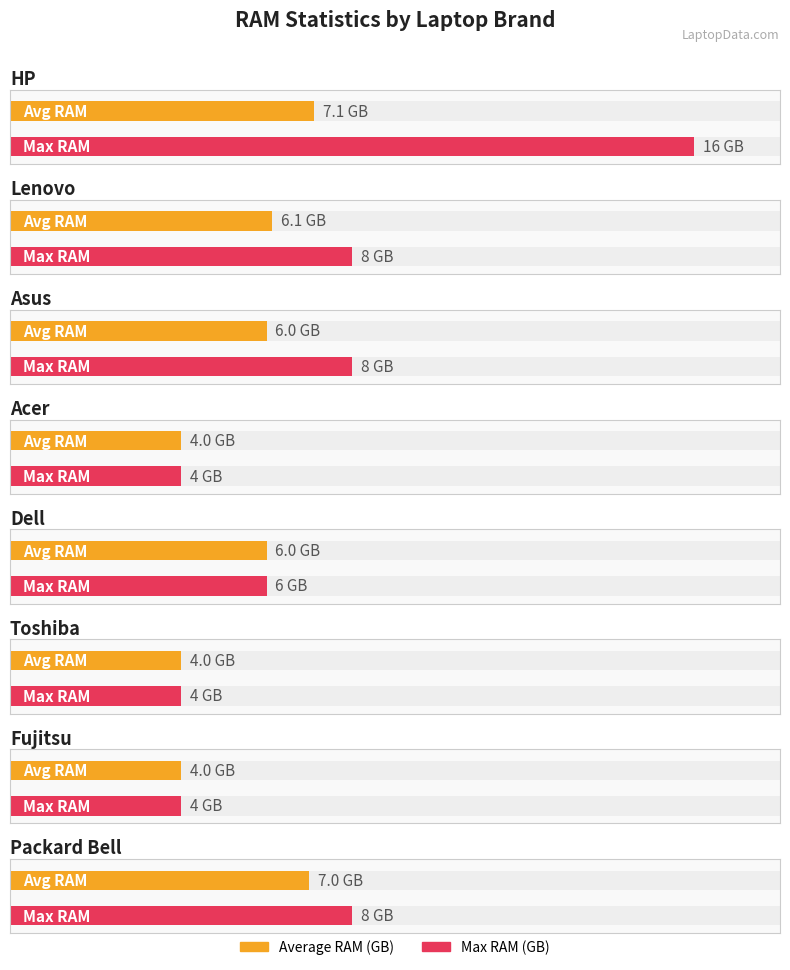

Is the value of Average RAM (GB) at Fujitsu greater than the value of Max RAM (GB) at Lenovo?

No